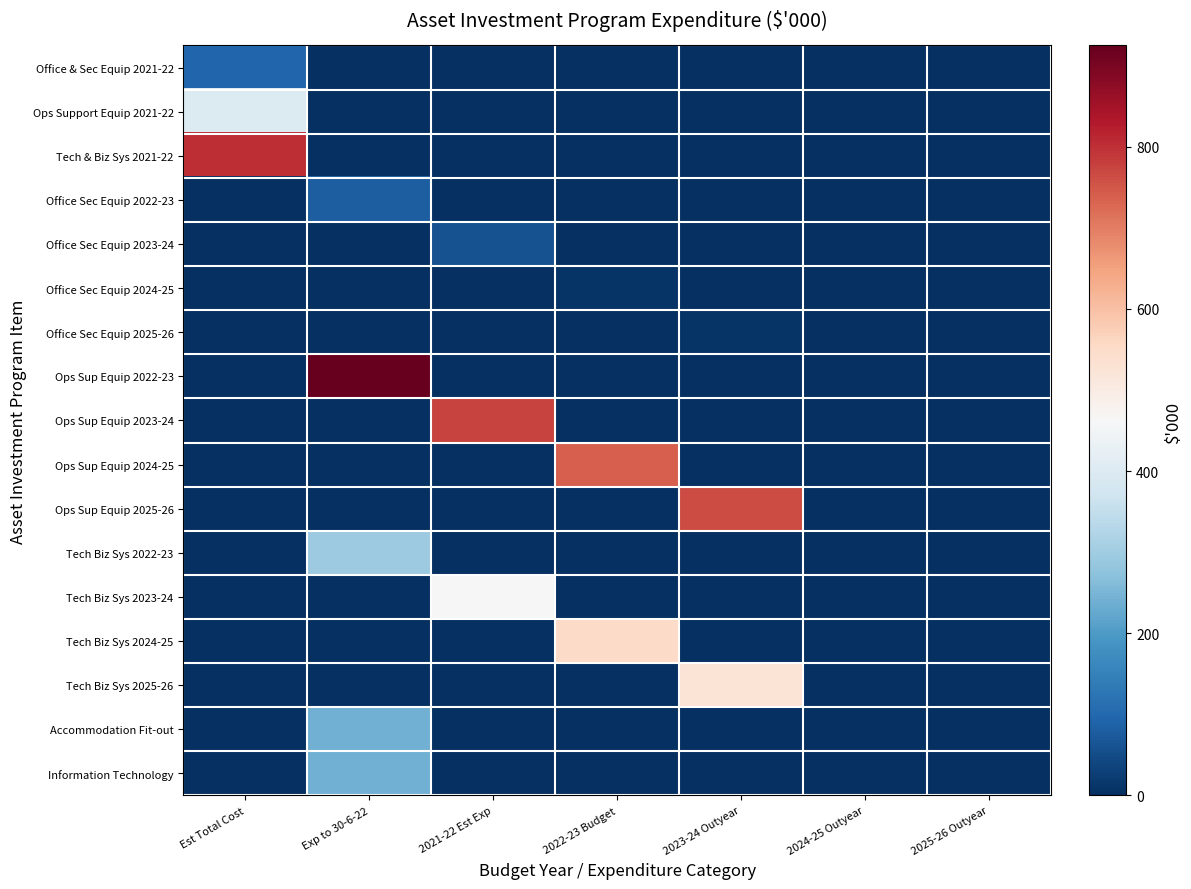

Between Est Total Cost and Exp to 30-6-22, which is larger?

Est Total Cost